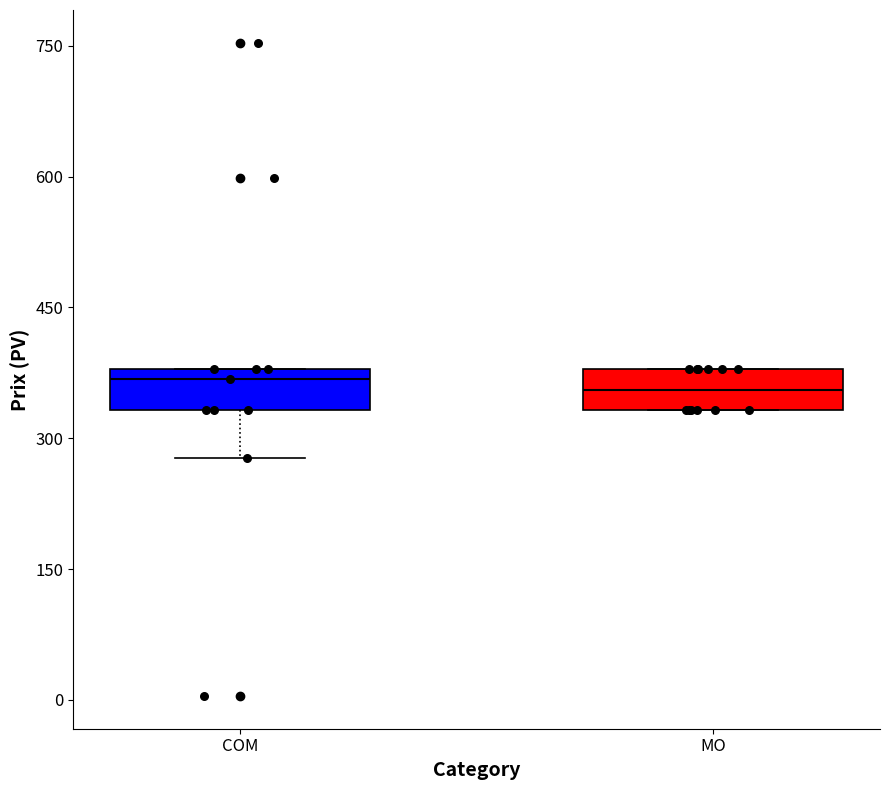

Reading left to right, transcribe this box plot: for each box, give where its median line is, the range the box spans, and where its two whiskers end, as read against the y-axis. The values are not printed on the chart, so give them approximately, as read against the axis.

COM: median 360, box 340 to 380, whiskers 280 to 380
MO: median 360, box 340 to 380, whiskers 340 to 380